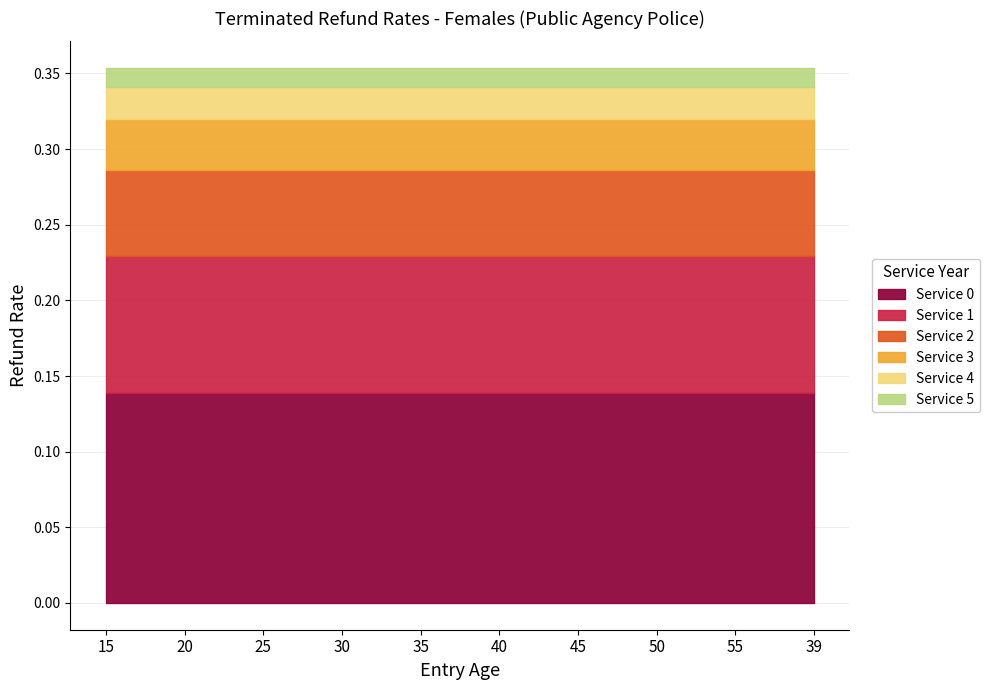

True or false: Service 5 and Service 2 intersect in this chart.

False